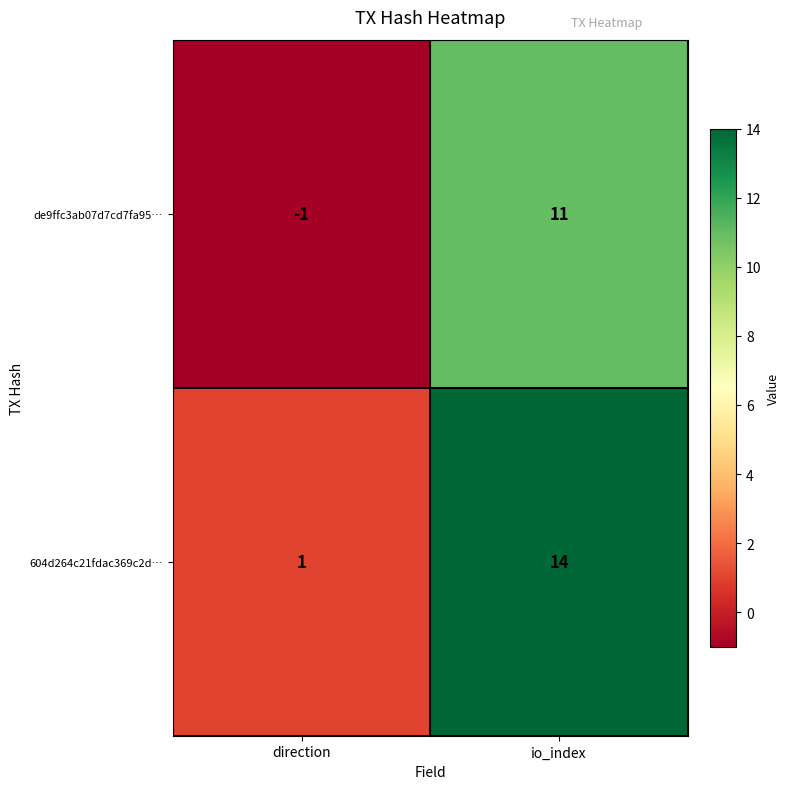

At which label is de9ffc3ab07d7cd7fa95… closest to 5?

direction